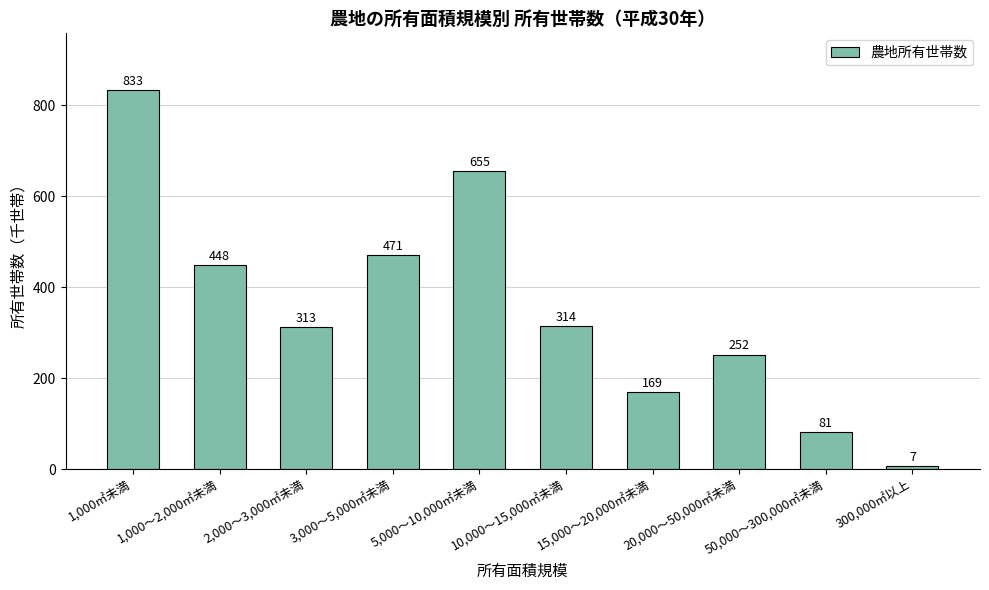

Which category has the lowest value across all series?

300,000㎡以上